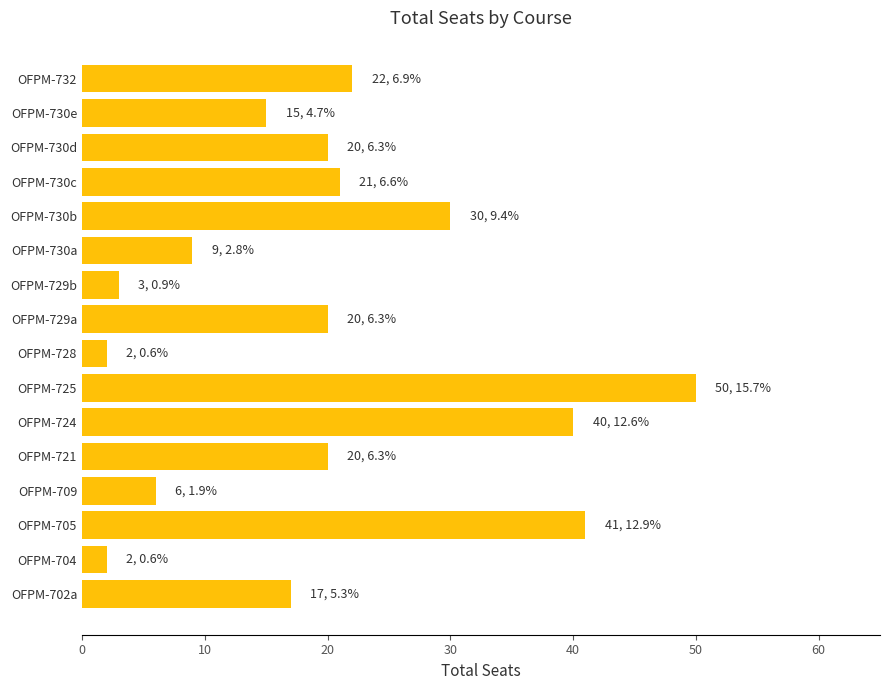

Is it true that the value at OFPM-709 is 6?

True